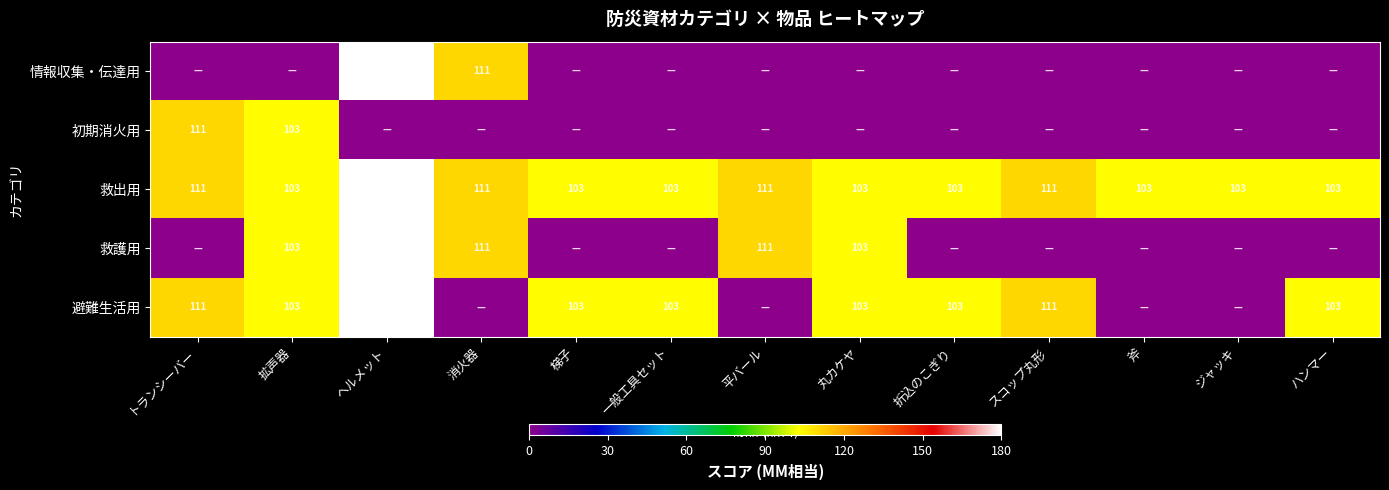

True or false: 救出用 has a value of 76 at トランシーバー.

False